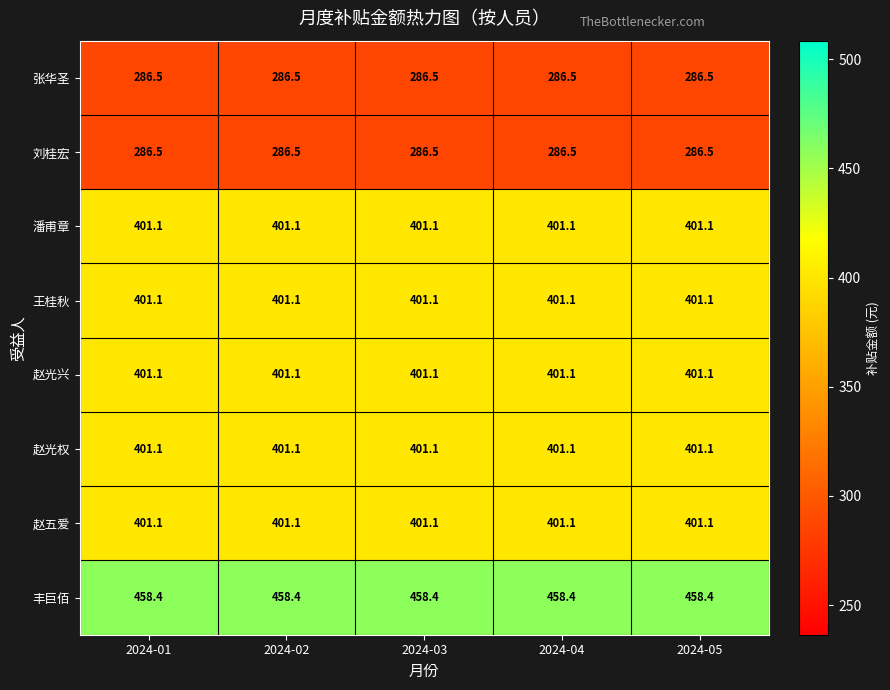

What is the total value across all series at 2024-01?

3036.9